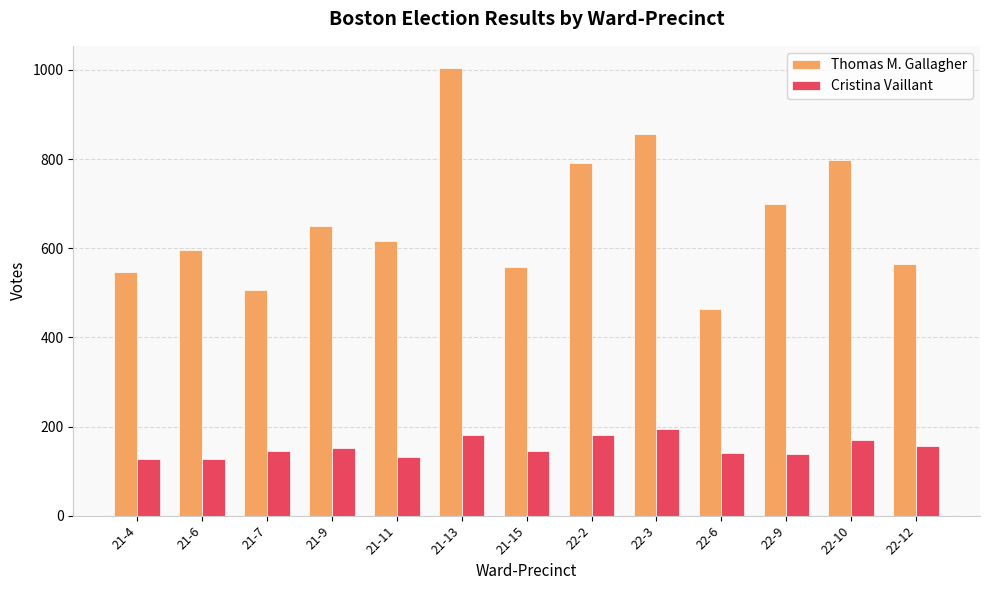

Between 21-4 and 22-6, which series saw the biggest shift?

Thomas M. Gallagher